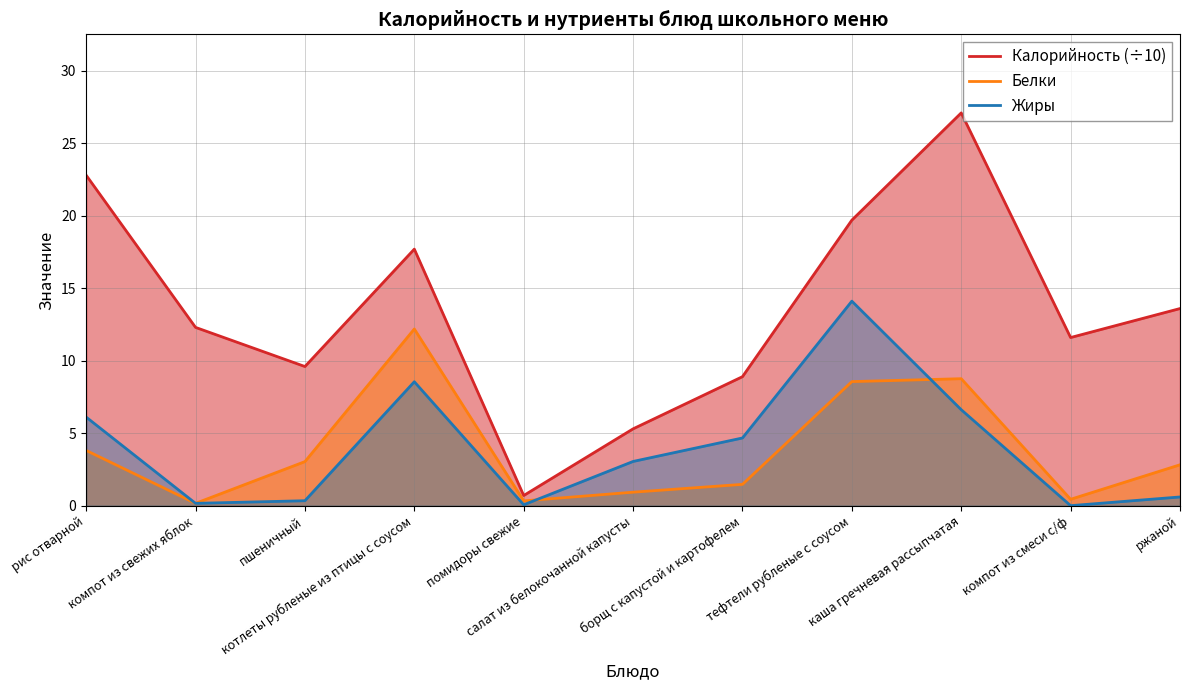

What is the label of the 9th point from the right?

пшеничный